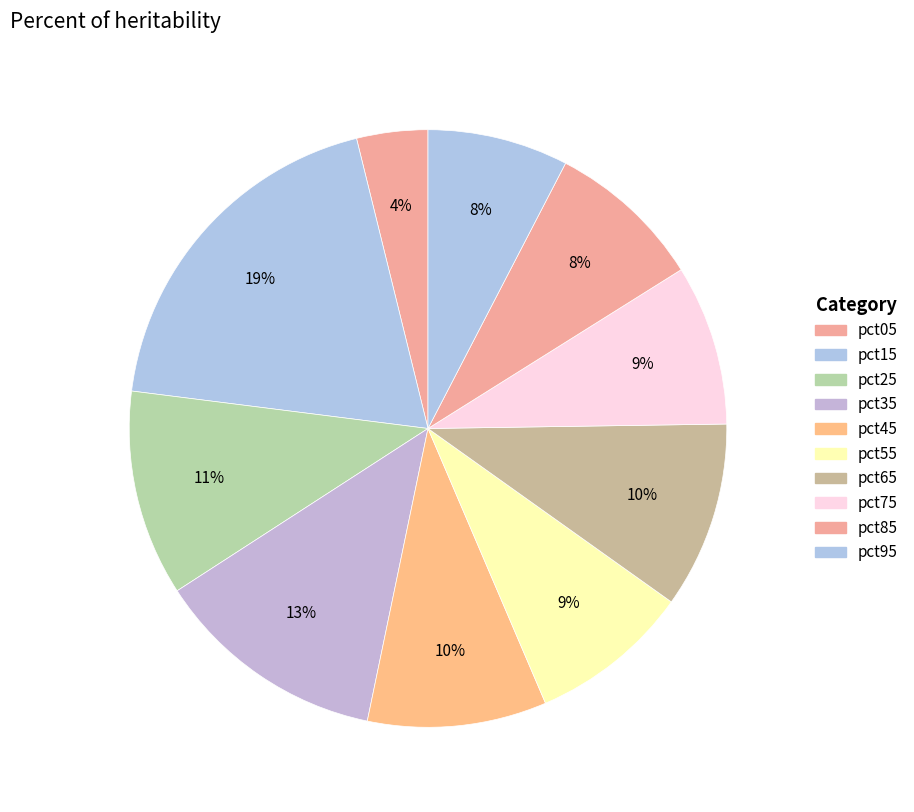

Count the number of slices in the pie.

10